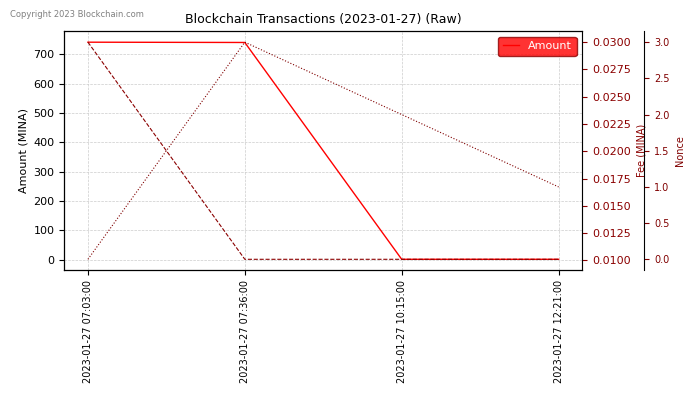

At which label is Nonce closest to 1?

2023-01-27 12:21:00